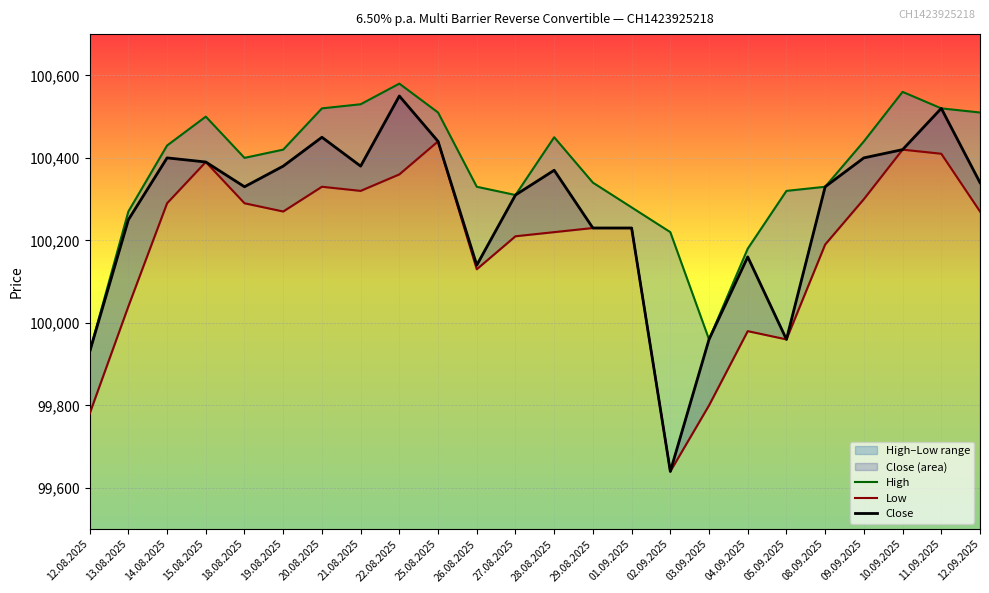

What is the label of the 19th point from the right?

19.08.2025